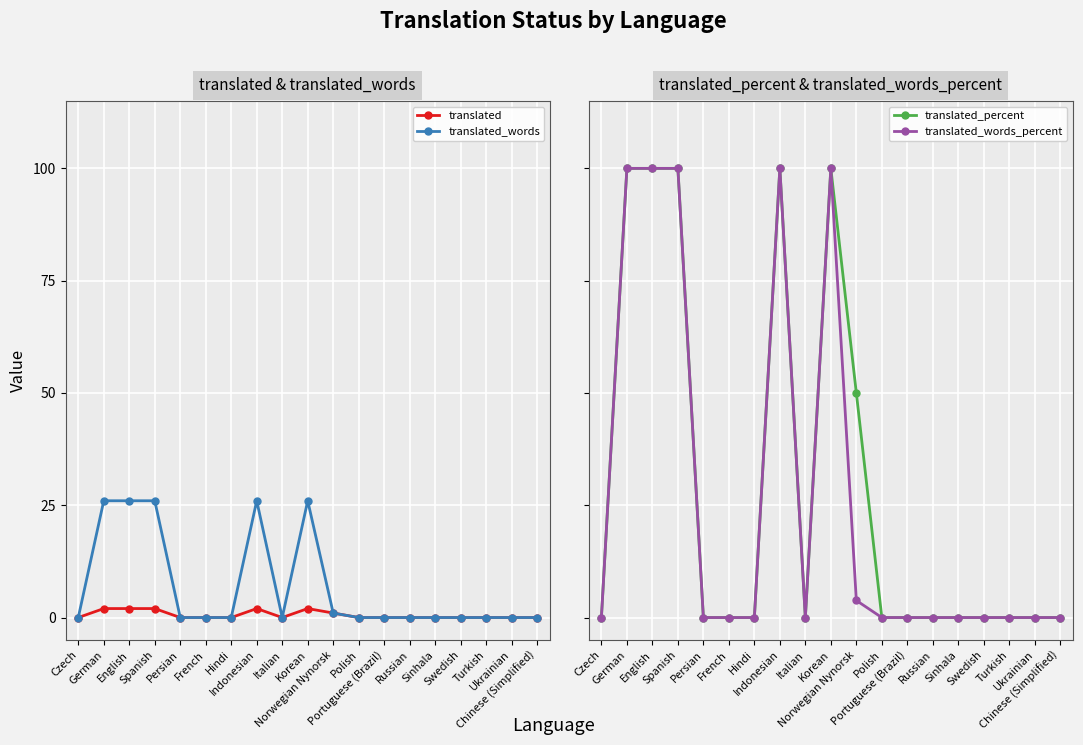

Between Polish and Russian, which series saw the biggest shift?

translated